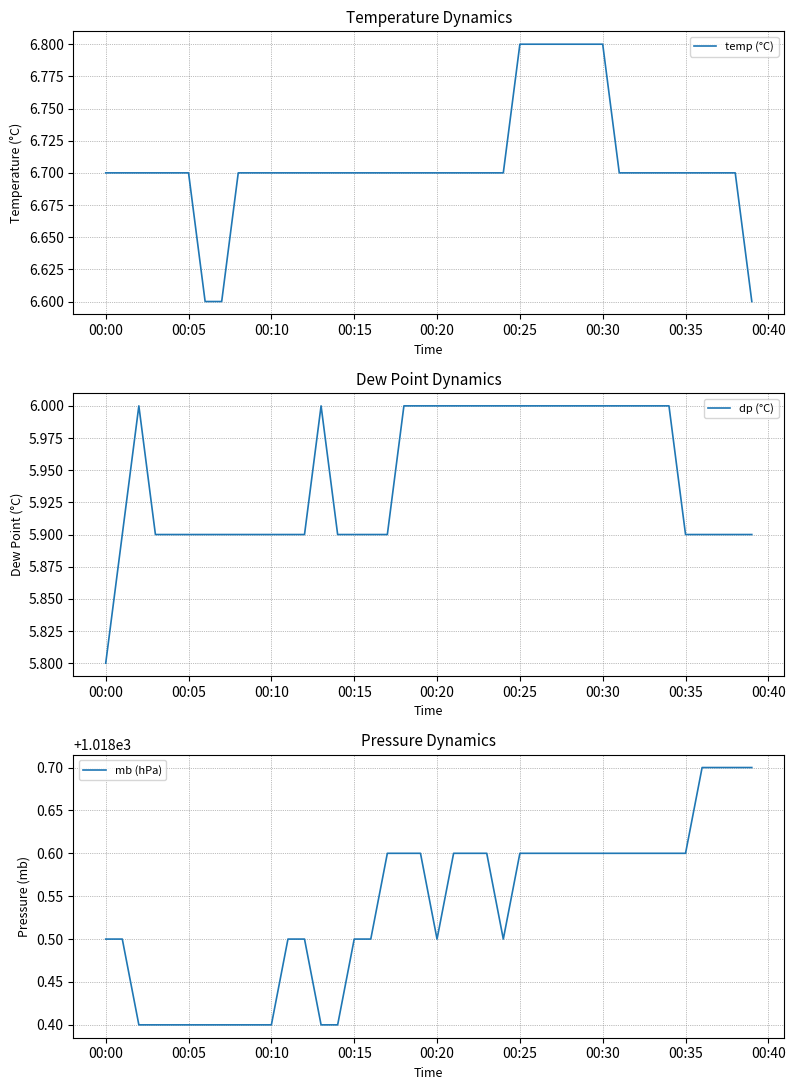

What are all the series names shown in the legend?

temp (°C), dp (°C), mb (hPa)